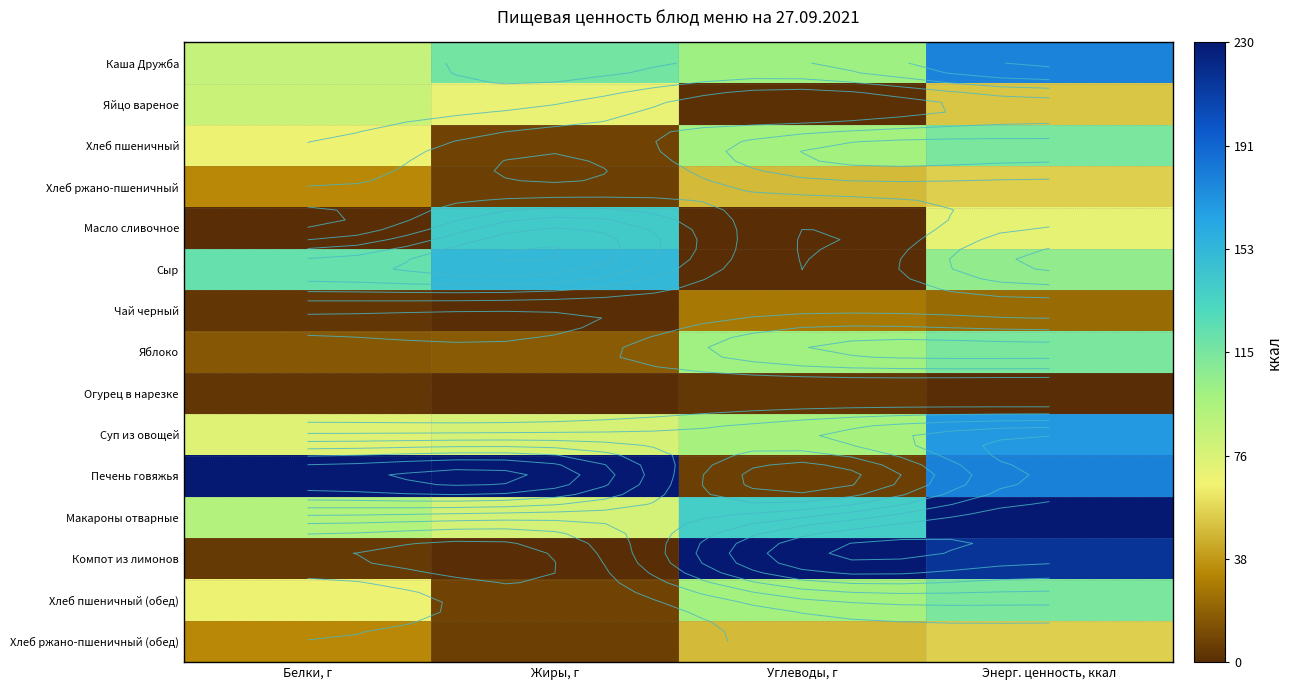

At which category is the sum across all series the highest?

Энерг. ценность, ккал